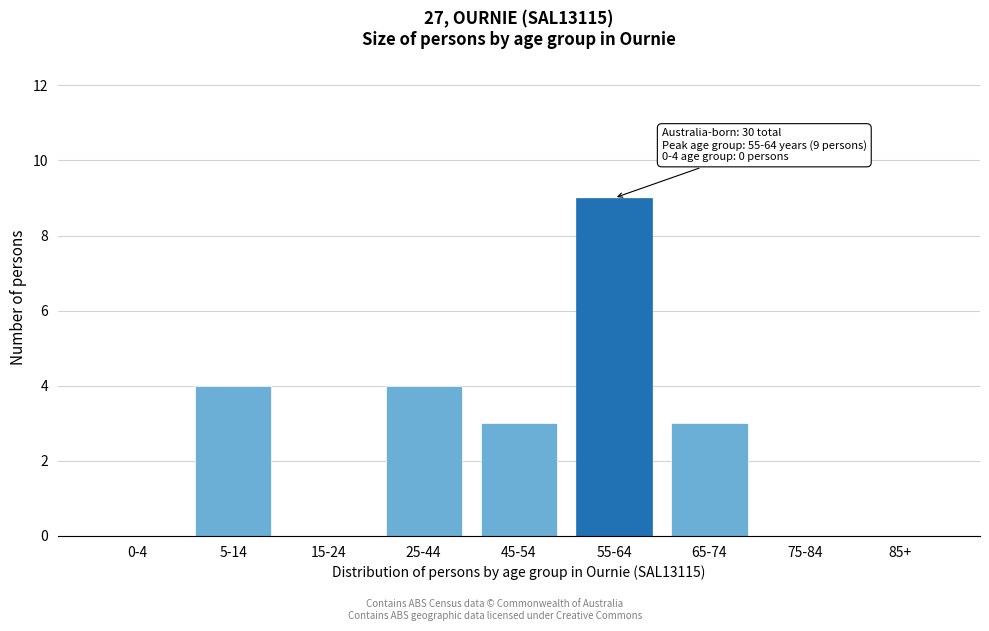

Reading left to right, list all the values displayed in this chart.

0-4=0	5-14=4	15-24=0	25-44=4	45-54=3	55-64=9	65-74=3	75-84=0	85+=0